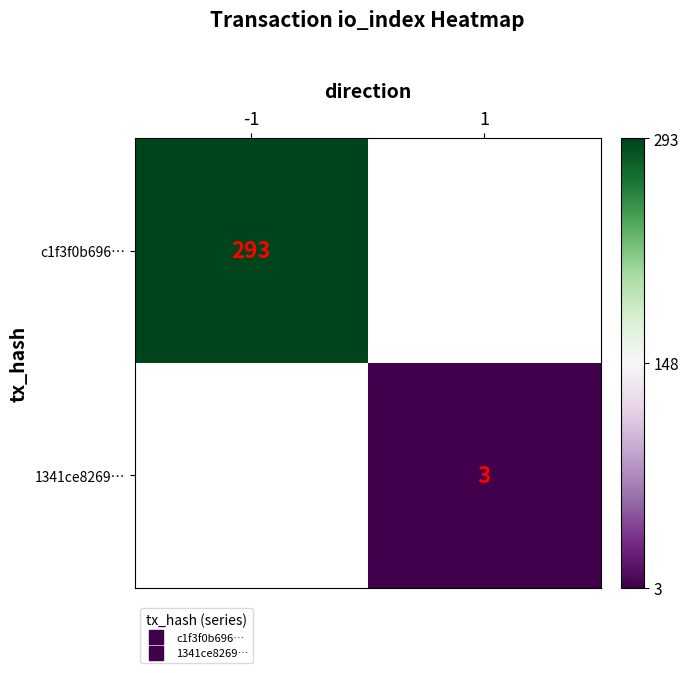

How many distinct data groups are displayed?

2